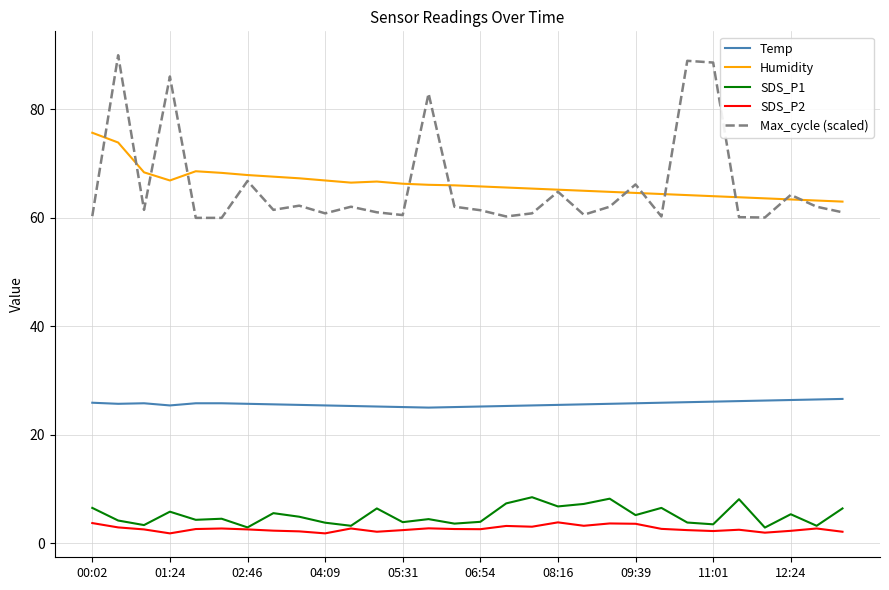

What are all the series names shown in the legend?

Temp, Humidity, SDS_P1, SDS_P2, Max_cycle (scaled)